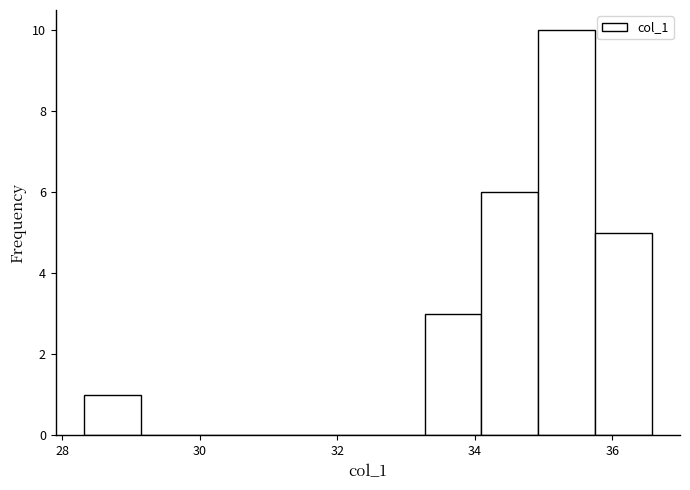

Reading left to right, list every bar in this chart as the range it spans on the x-axis followed by its height. Neither the bar edges nor the heights are printed on the chart, so give them approximately, as read against the axes.

28.4 to 29.2: 1
29.2 to 30.0: 0
30.0 to 30.8: 0
30.8 to 31.6: 0
31.6 to 32.4: 0
32.4 to 33.2: 0
33.2 to 34.0: 3
34.0 to 35.0: 6
35.0 to 35.8: 10
35.8 to 36.6: 5